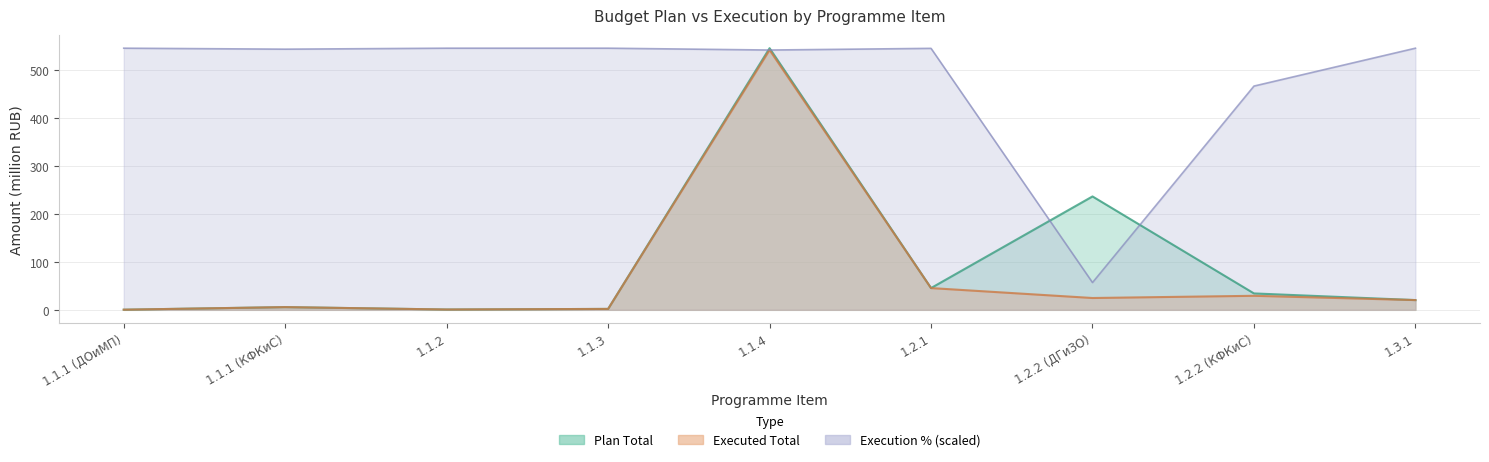

Reading left to right, list all the values displayed in this chart.

Plan Total (млн руб): 0.3	5.7	0.7	1.9	545.6	45.4	236.5	34.2	20.3
Executed Total (млн руб): 0.3	5.7	0.7	1.9	541.8	45.4	24.7	29.3	20.3
Execution % Total: 545.6	543.6	545.6	545.6	541.8	545.3	56.9	466.6	545.6